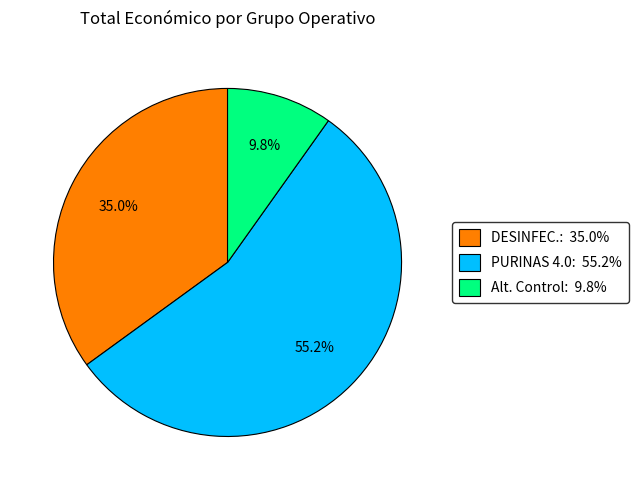

What portion of the pie excludes Alt. Control: 9.8%?

90.2%